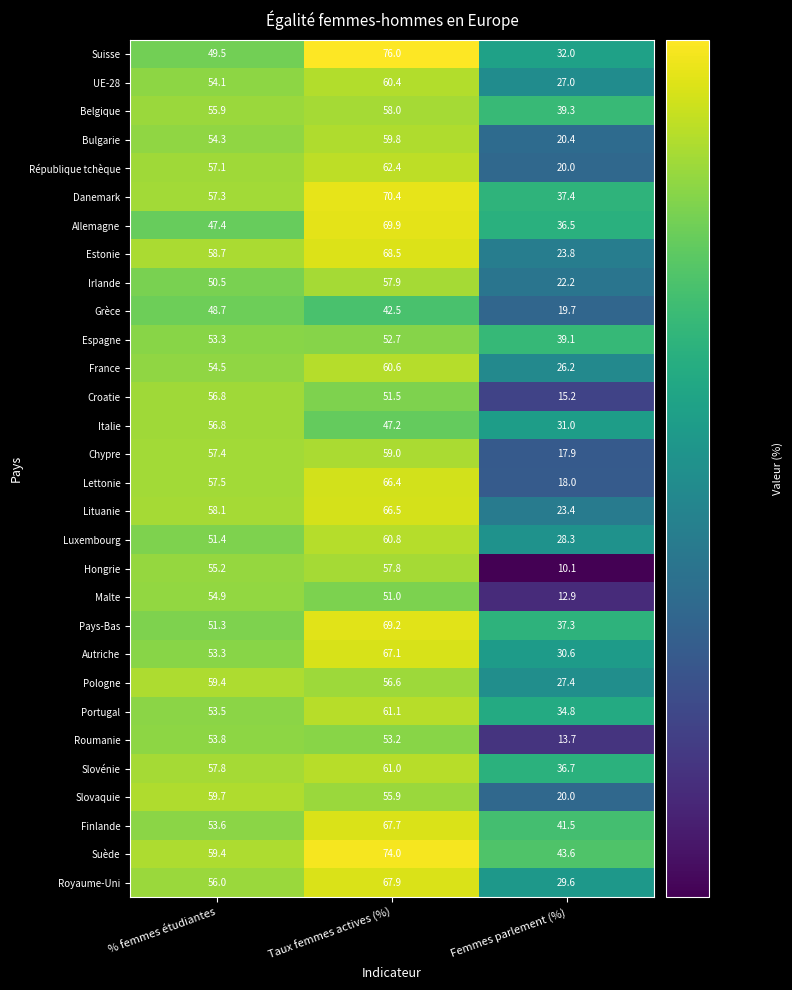

What is the average value of the Slovénie series?

51.8